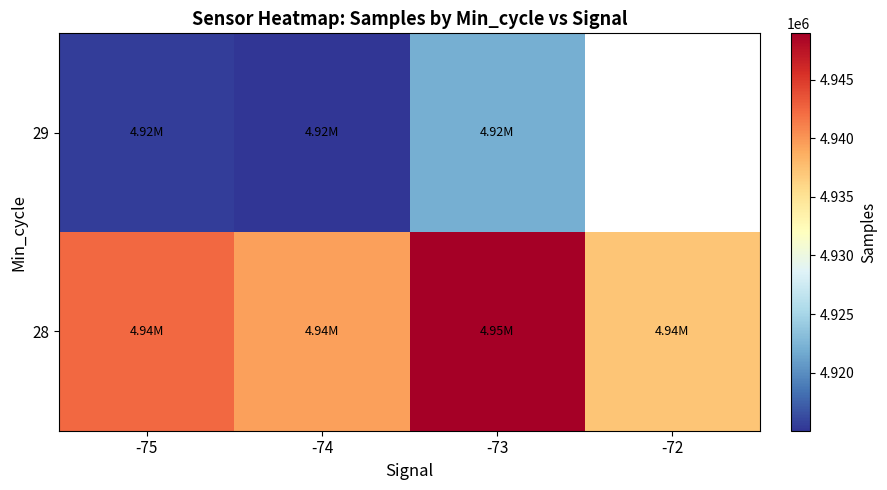

Count the number of data series in this chart.

2